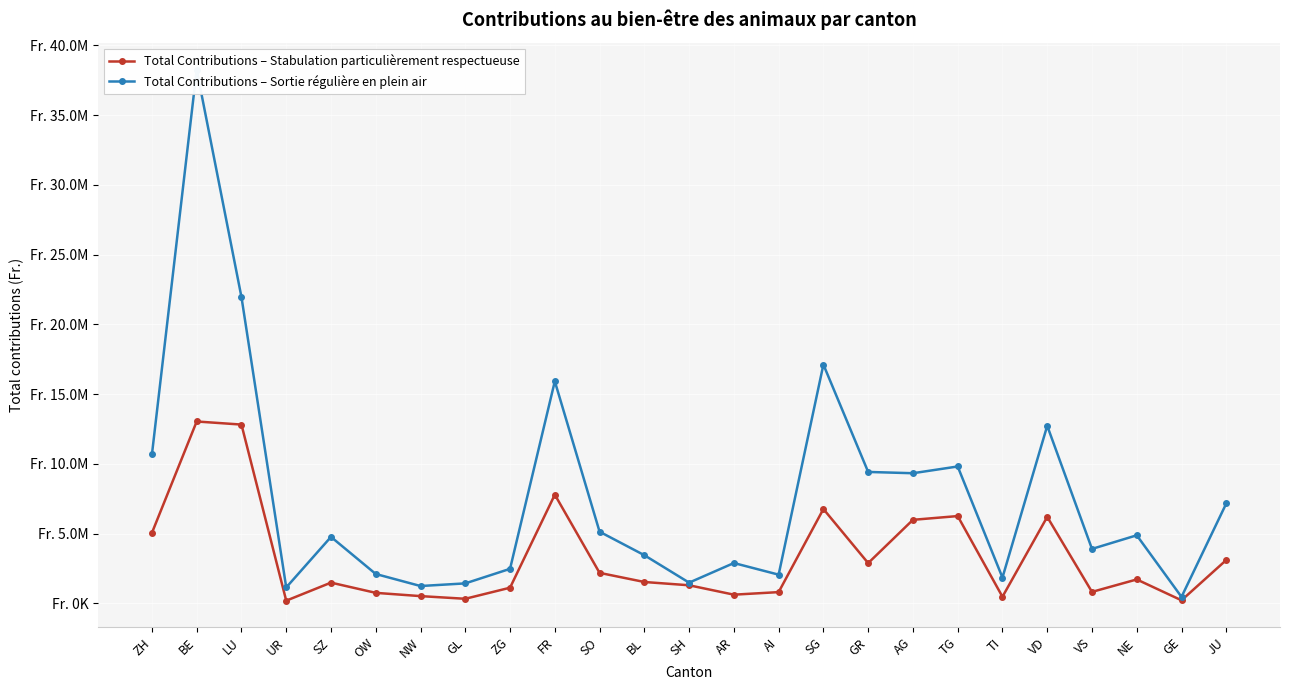

What is the sum of the Total Contributions – Stabulation particulièrement respectueuse values at VS and VD?

7016382.6